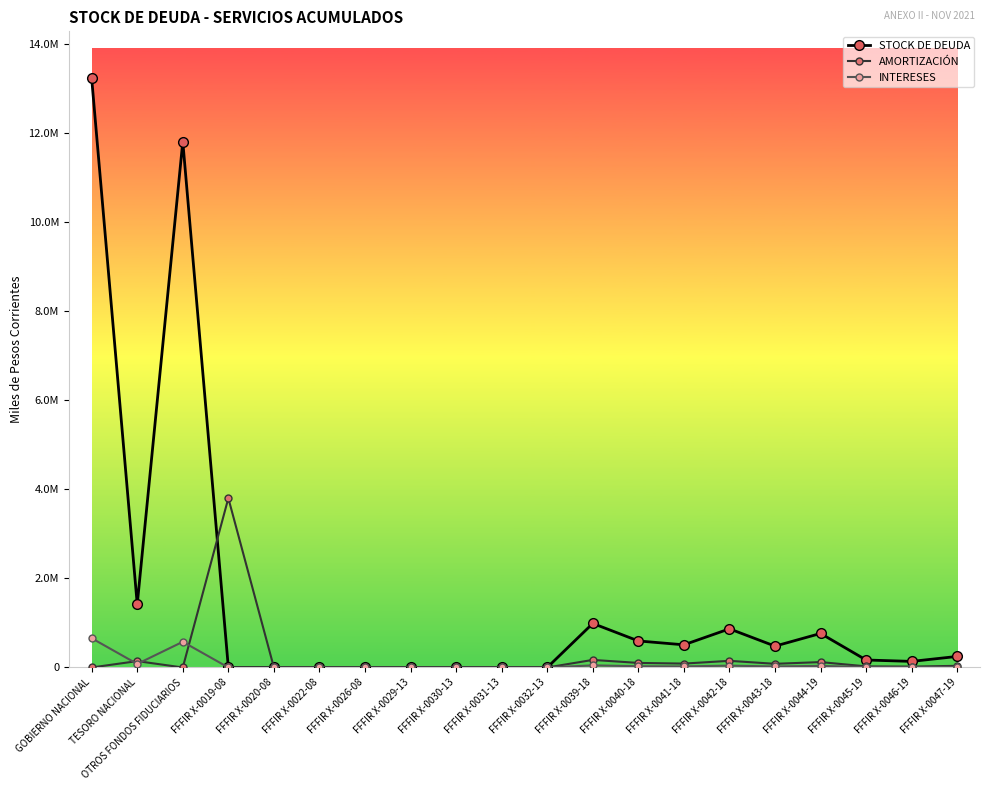

List the series in order of their peak value, lowest first.

INTERESES, AMORTIZACIÓN, STOCK DE DEUDA